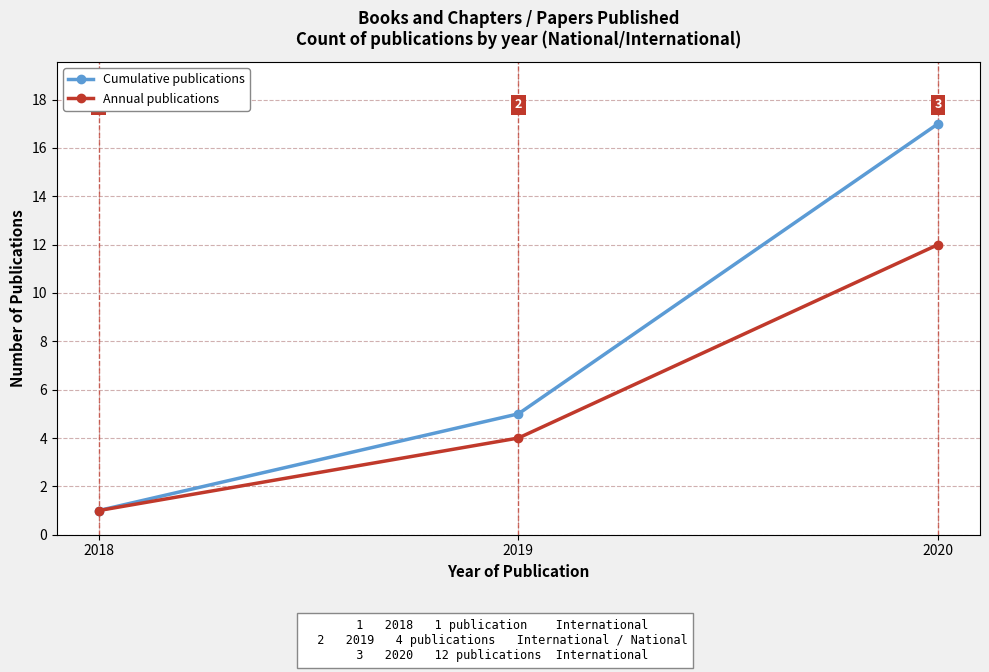

What is the average value of the Annual publications series?

6